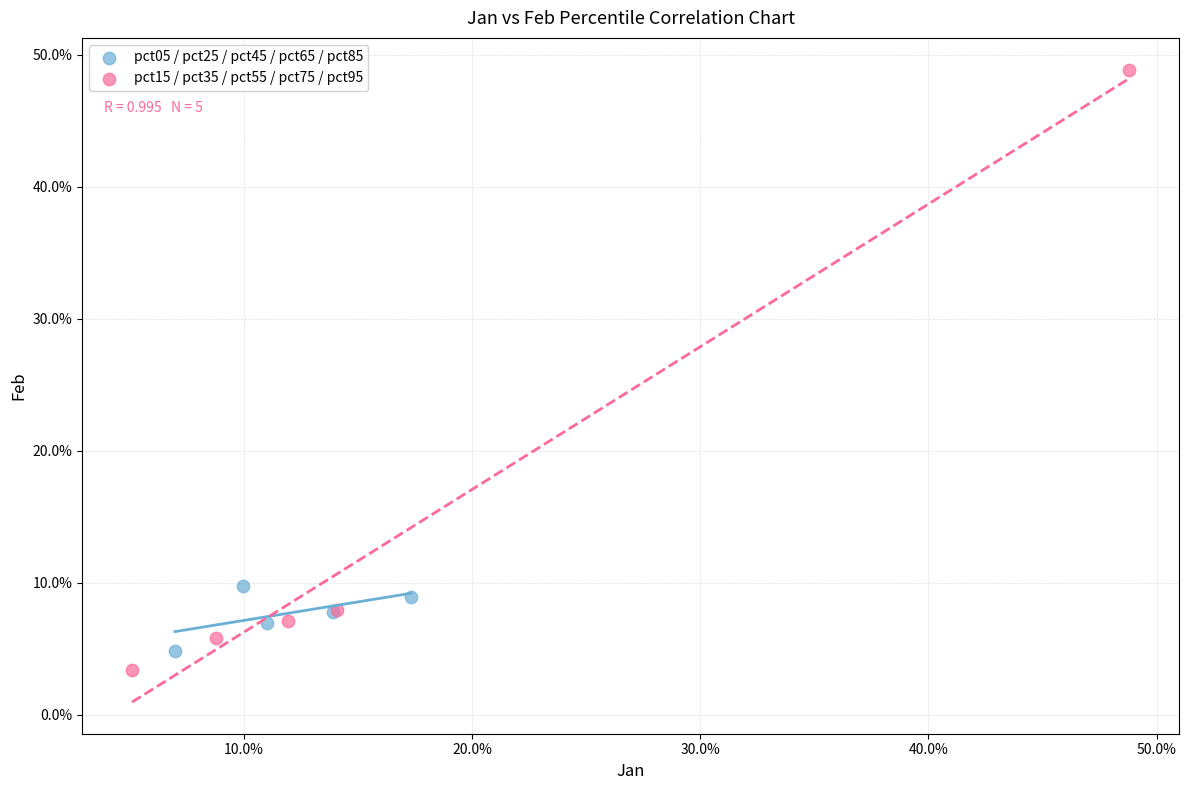

What are all the series names shown in the legend?

pct05 / pct25 / pct45 / pct65 / pct85, pct15 / pct35 / pct55 / pct75 / pct95